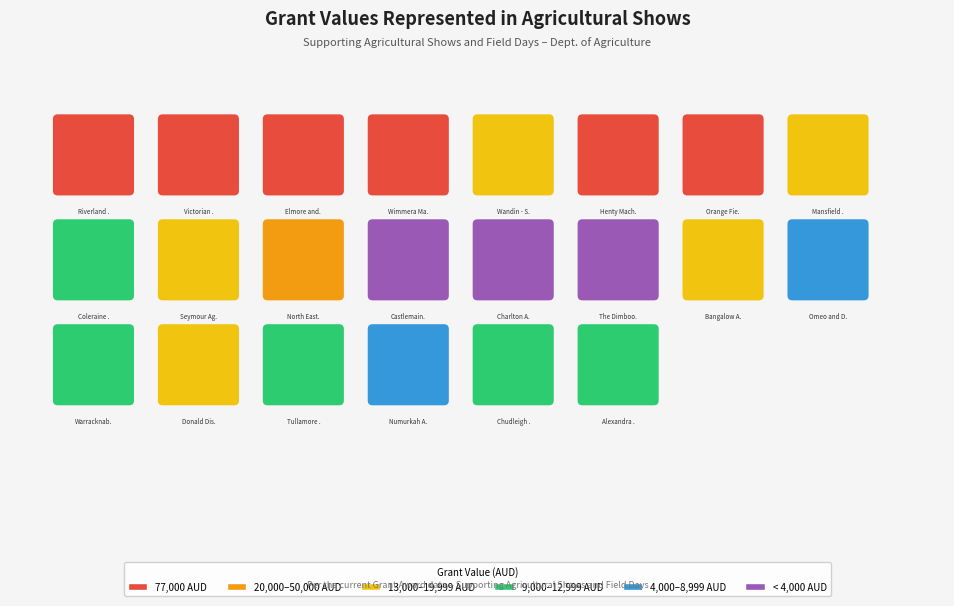

True or false: the data shows 23417.1 at 7.

False